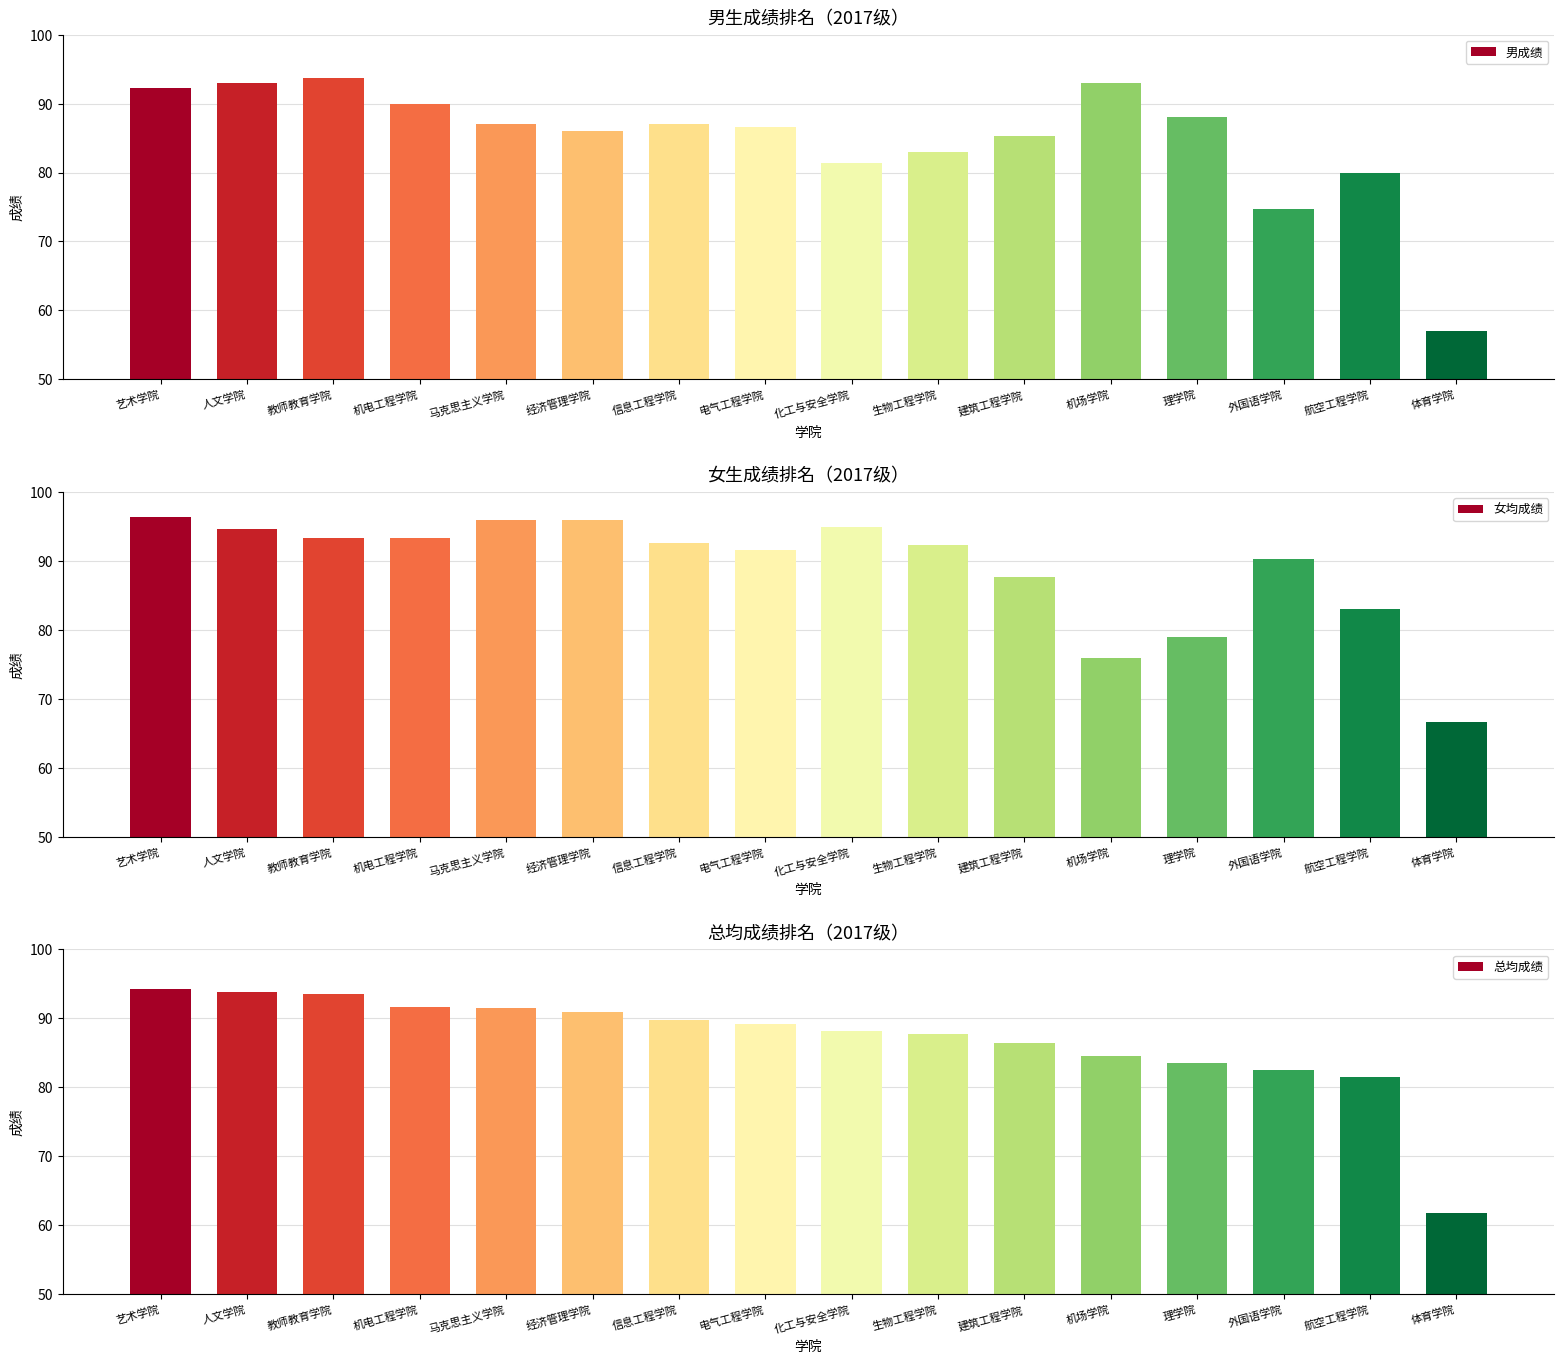

The 总均成绩 series shows 44.3 at 教师教育学院. True or false?

False